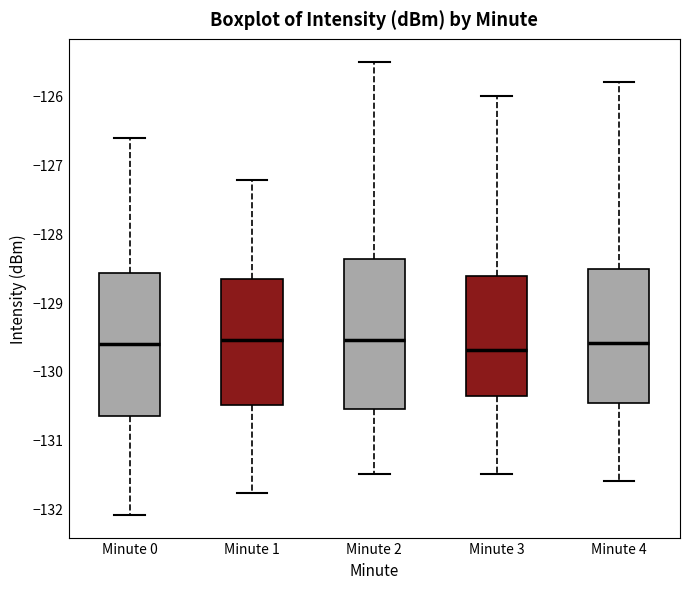

Where does the upper whisker of the box for Minute 1 end on the y-axis? The values are not printed on the chart, so give them approximately, as read against the axis.

-127.2